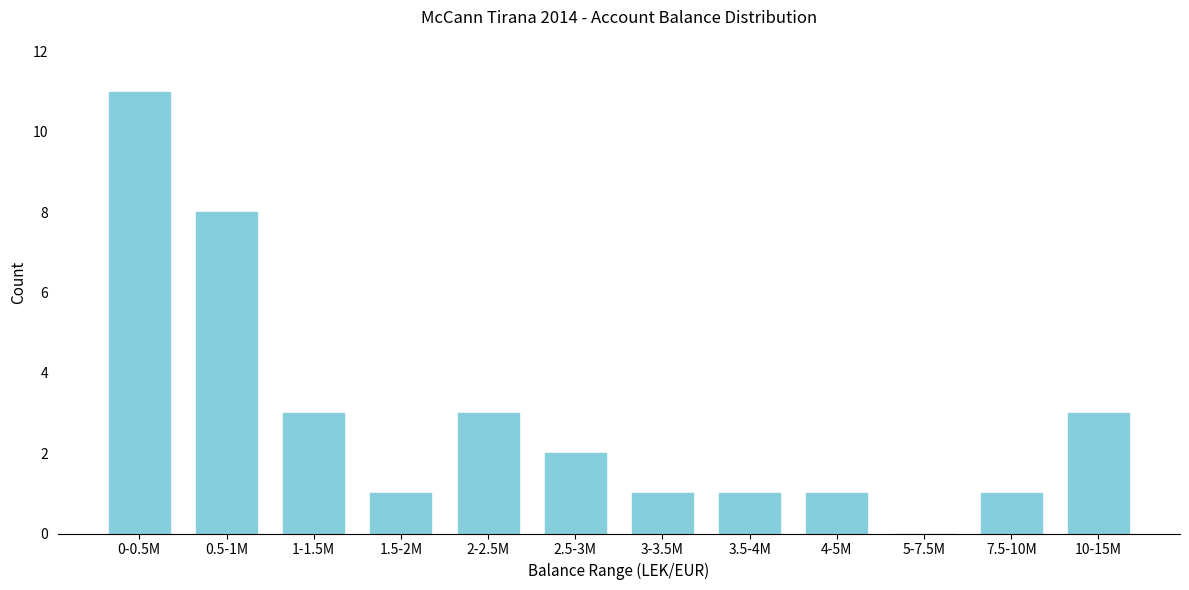

Reading left to right, transcribe all the data shown in this chart.

0-0.5M=11	0.5-1M=8	1-1.5M=3	1.5-2M=1	2-2.5M=3	2.5-3M=2	3-3.5M=1	3.5-4M=1	4-5M=1	5-7.5M=0	7.5-10M=1	10-15M=3